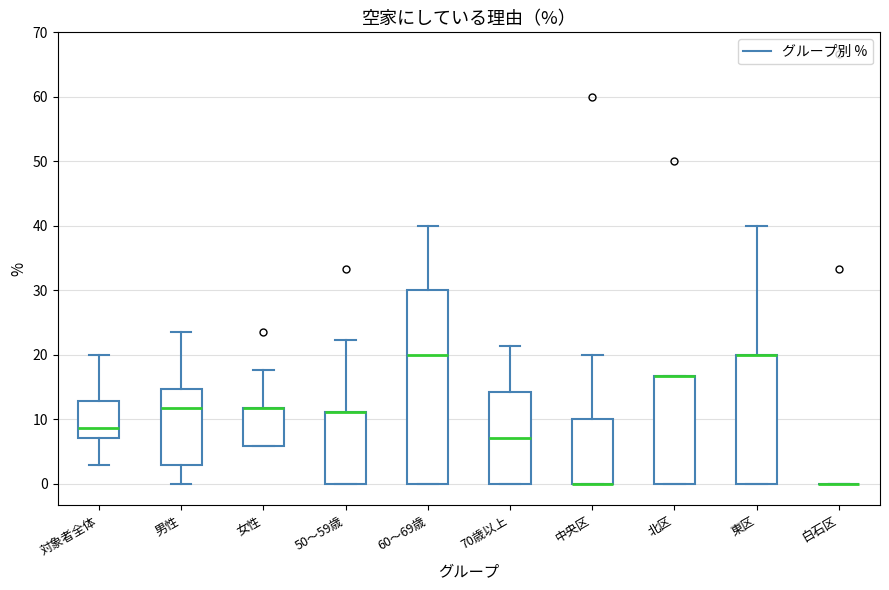

Which box is the tallest, from its lower edge to its upper edge?

60～69歳